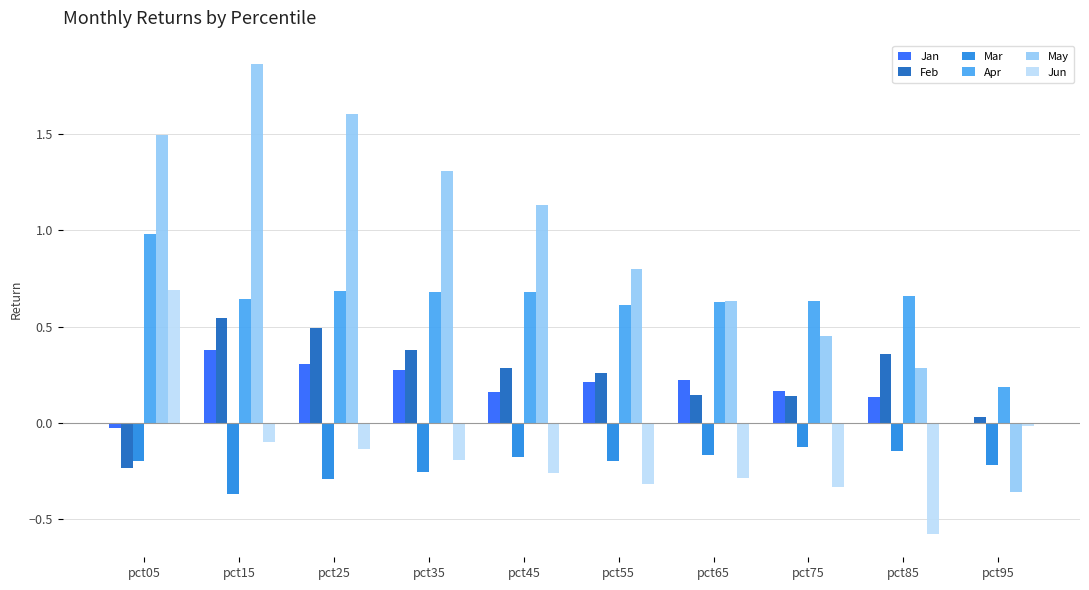

Count the number of categories in the chart.

10